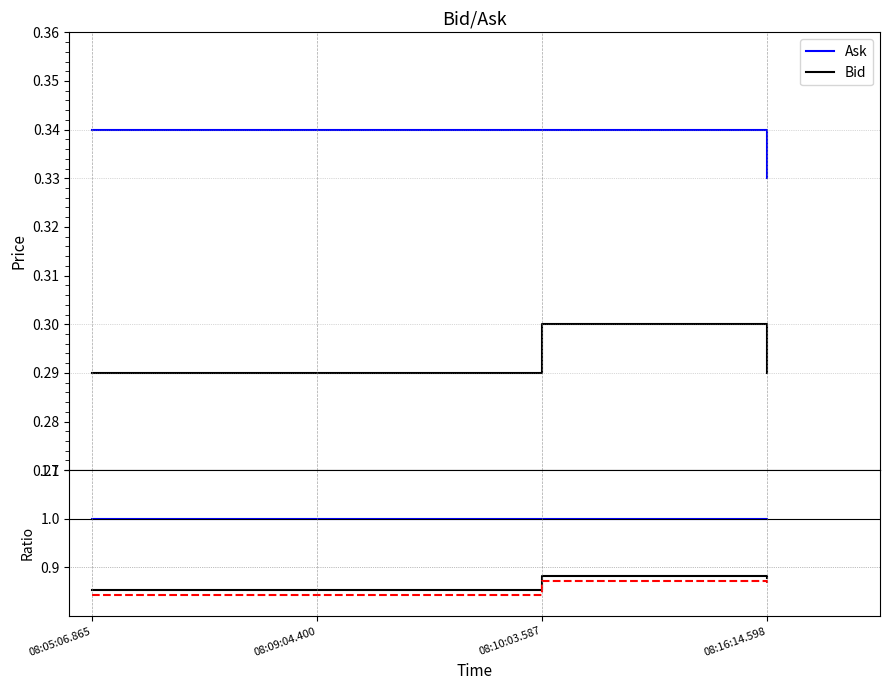

Rank the series at 08:05:06.865 from lowest to highest value.

Bid, Ask, Bid ratio (down), Bid/Ask ratio, Ask ratio